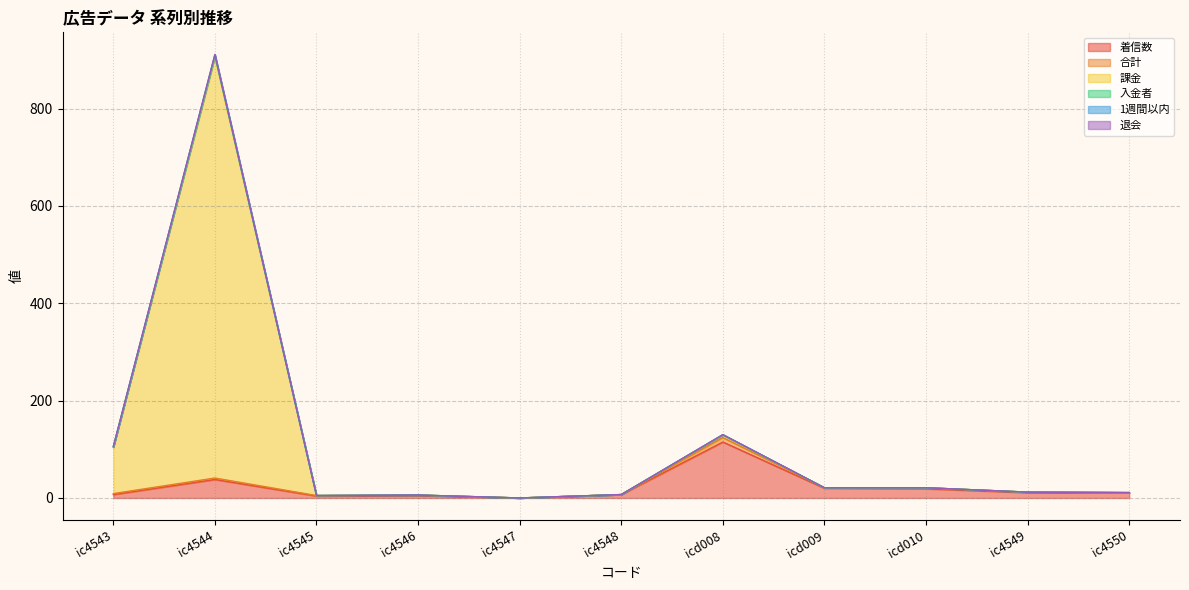

At which category is the sum across all series the highest?

ic4544